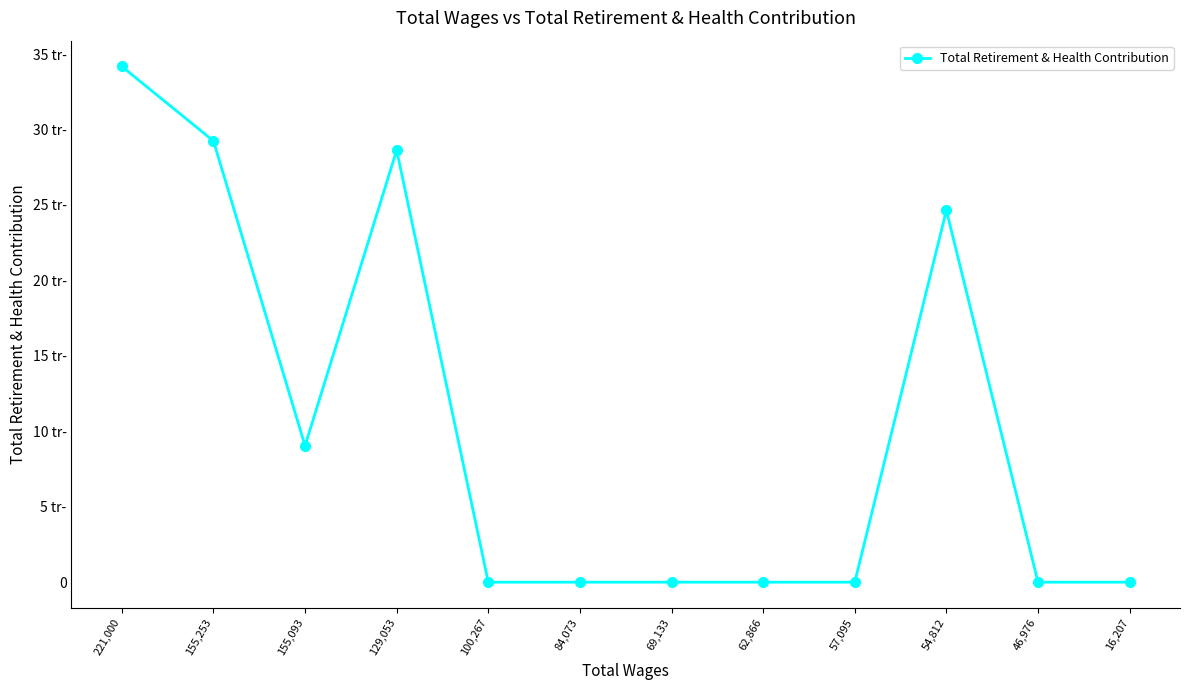

Rank the categories by value from highest to lowest.

221,000, 155,253, 129,053, 54,812, 155,093, 100,267, 84,073, 69,133, 62,866, 57,095, 46,976, 16,207